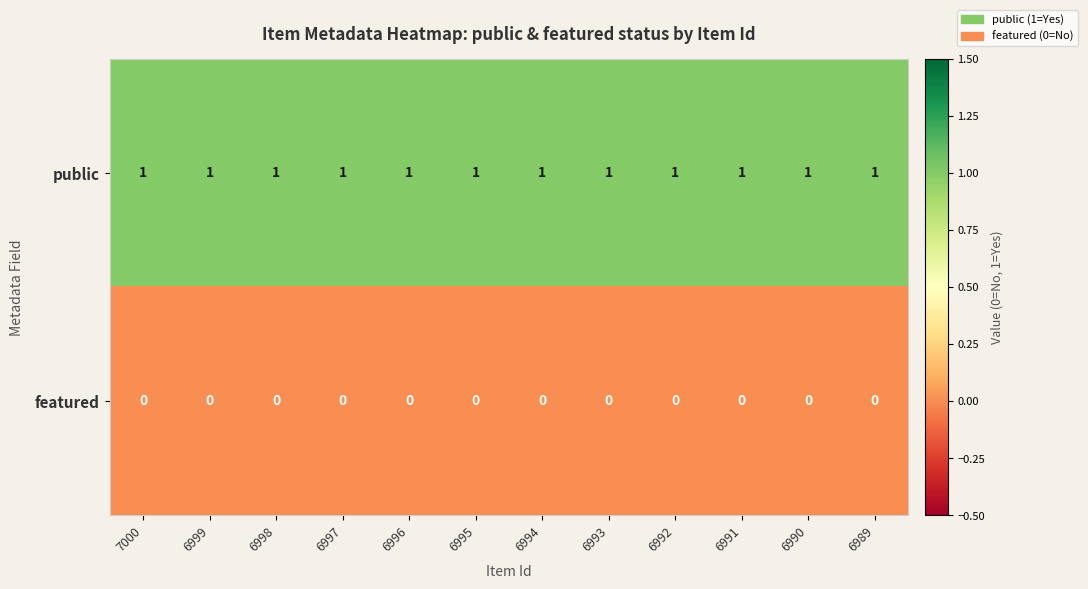

Rank the series by their average value, from lowest to highest.

featured, public